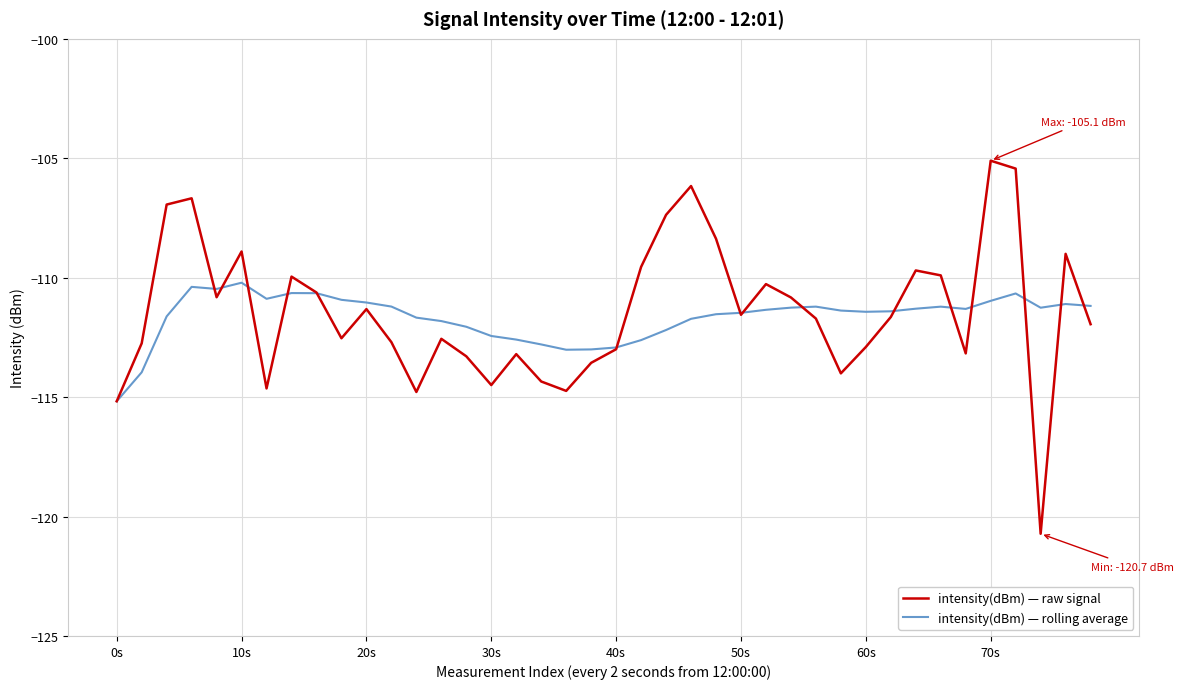

What is the sum of all intensity(dBm) — rolling average values?

-4466.0